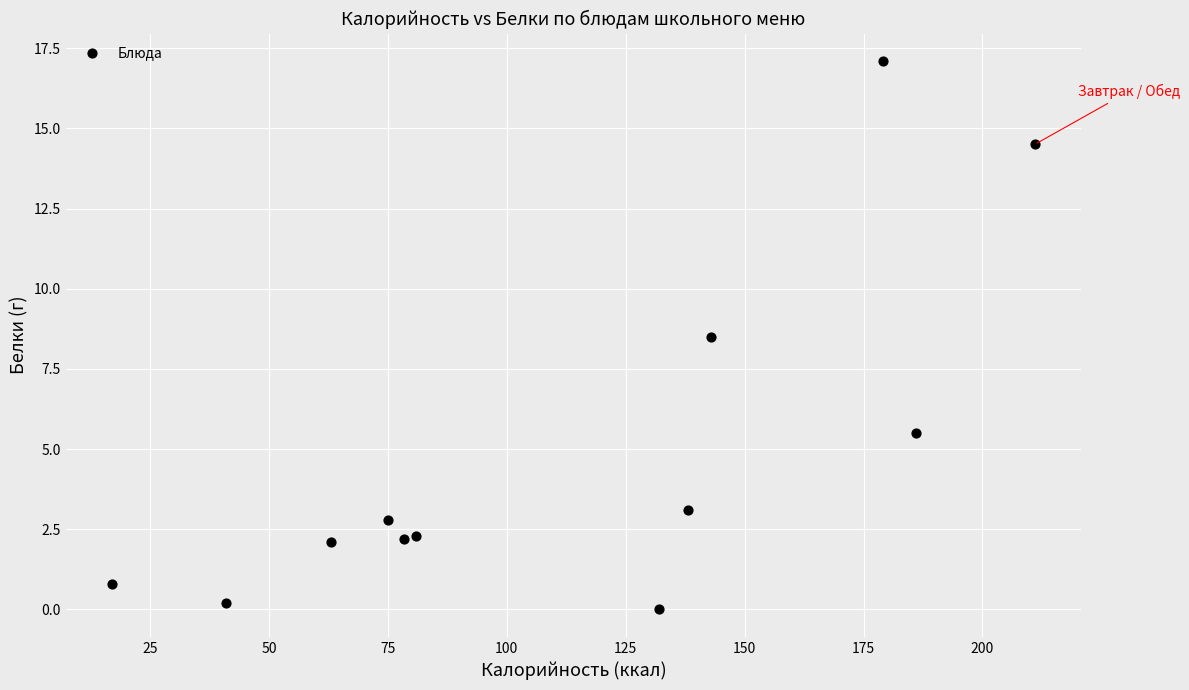

What is the range of X values (max minus min)?

194.0